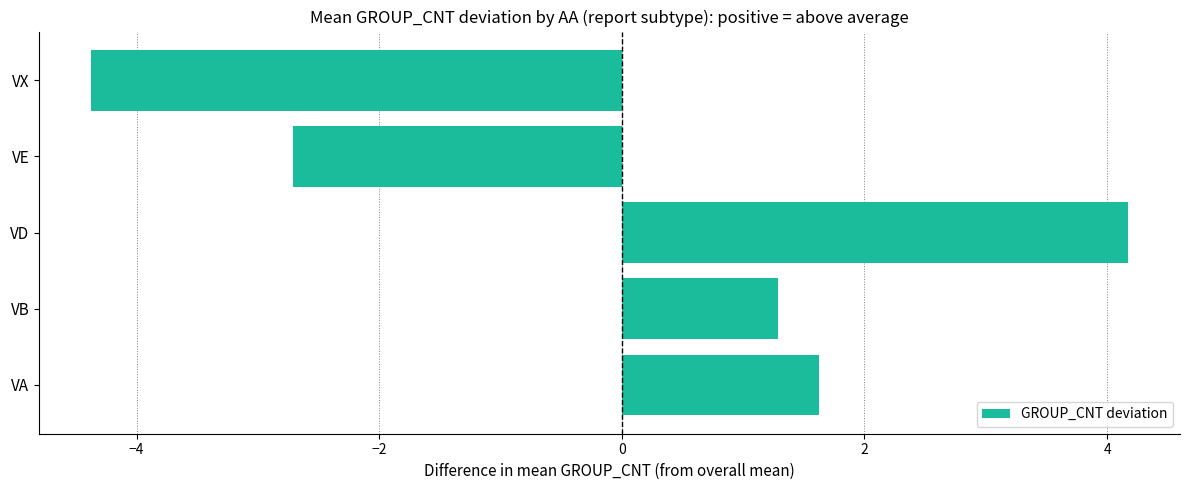

Rank the categories by value from highest to lowest.

VD, VA, VB, VE, VX